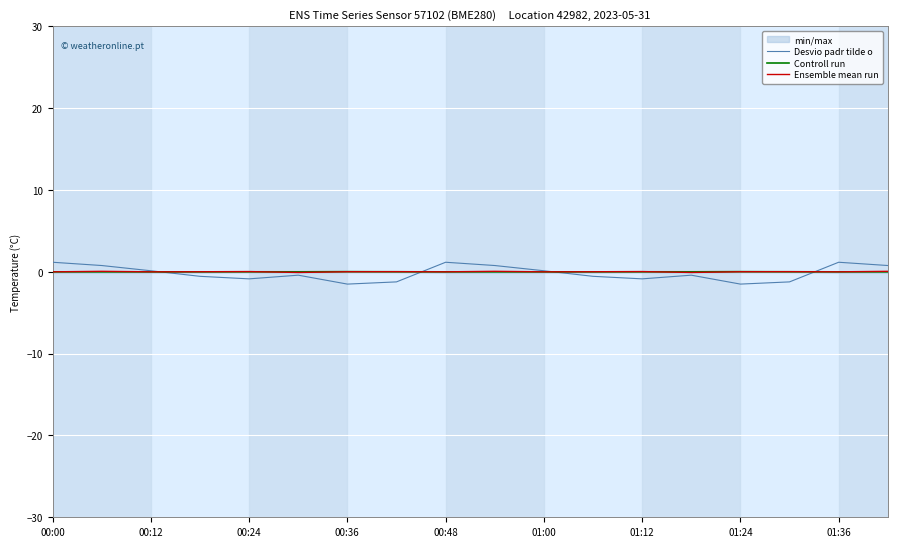

At which label does Ensemble mean run first exceed 0?

00:12